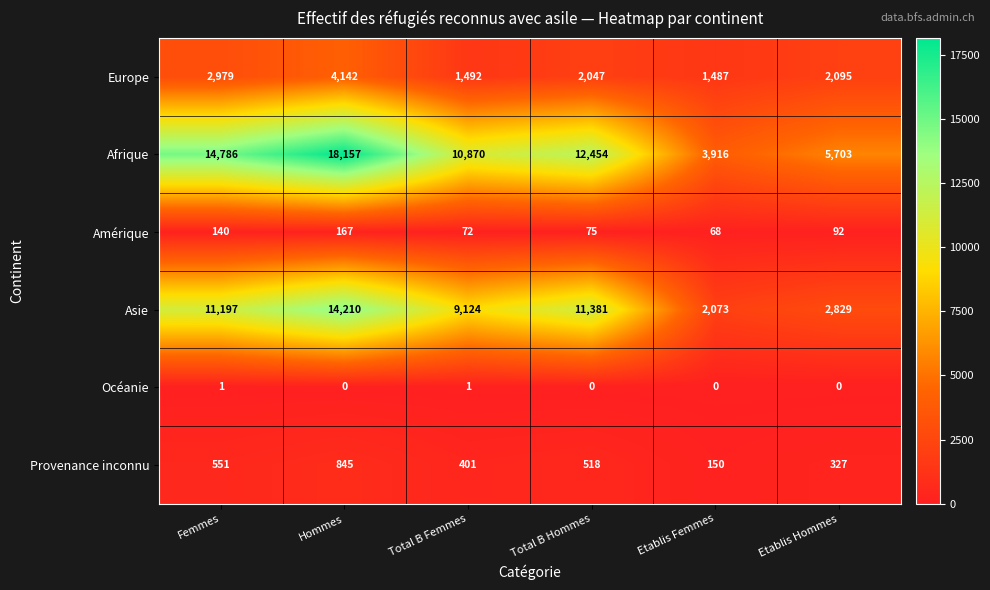

What is the difference between the Asie values at Hommes and Total B Femmes?

5086